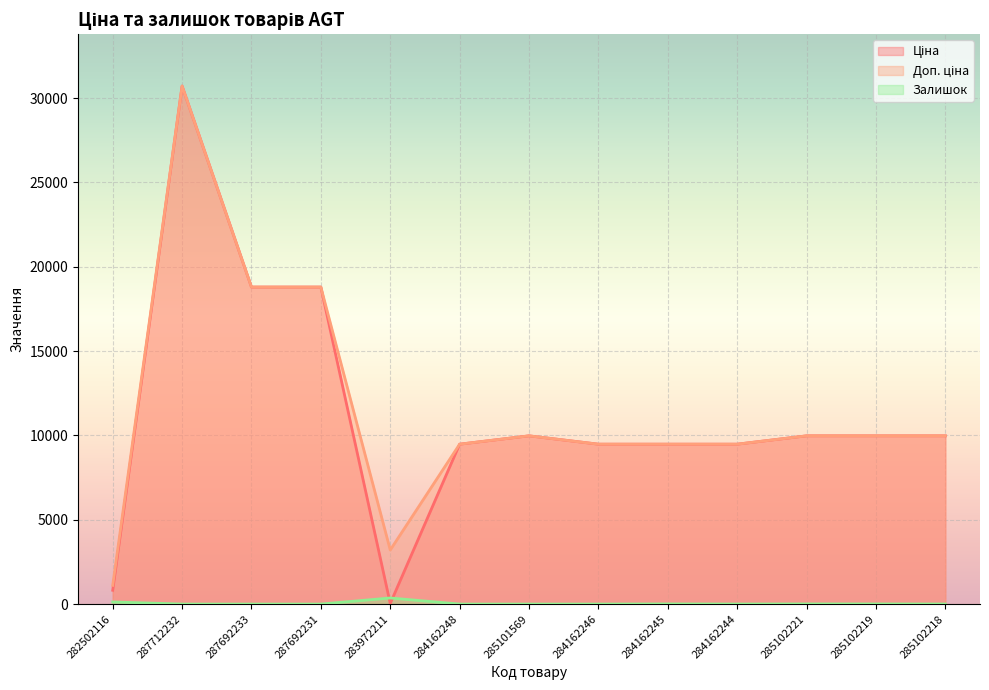

True or false: Залишок and Доп. ціна intersect in this chart.

False